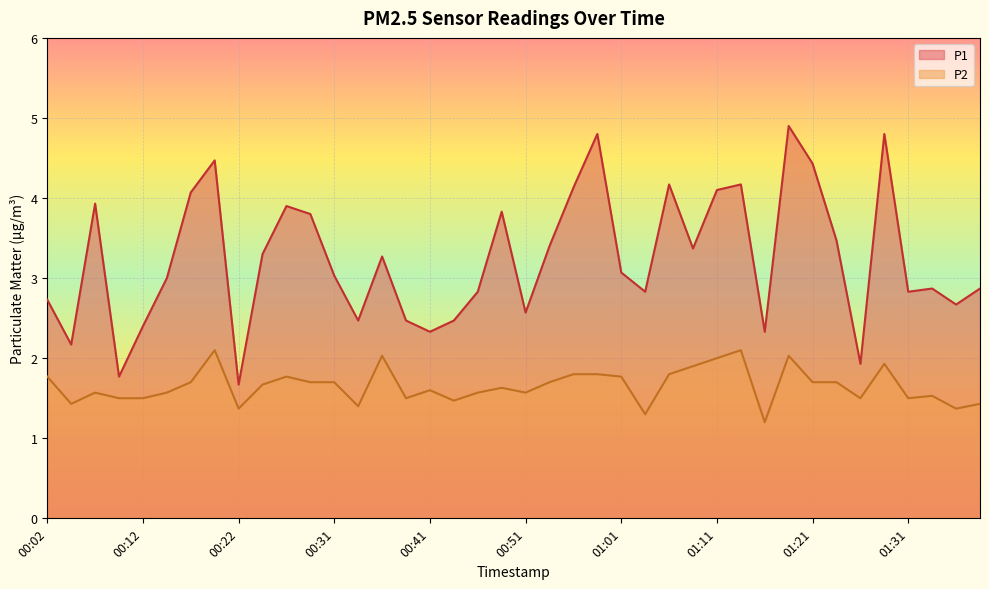

What is the value of the P2 point at the 5th from the left?

1.5